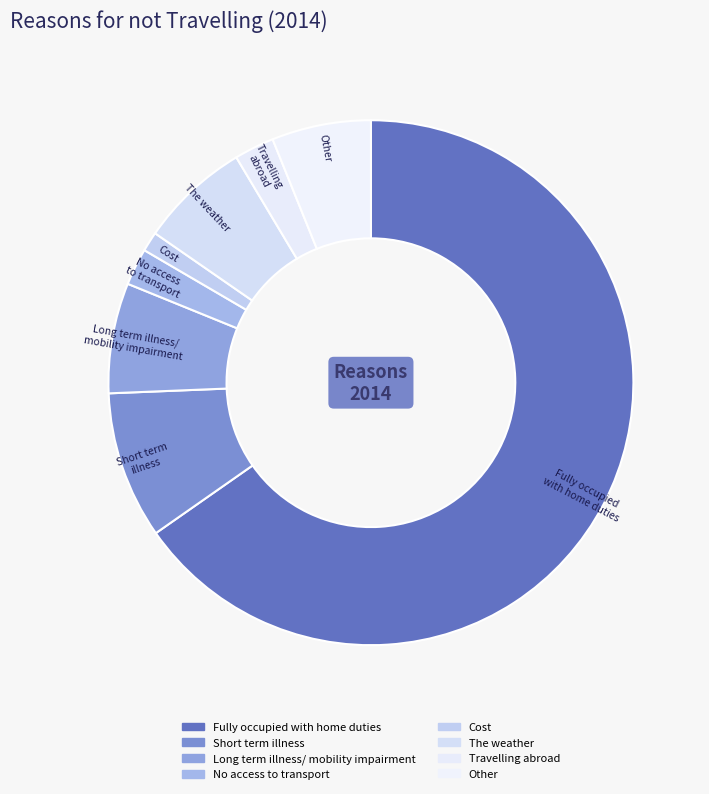

Is the sum of The weather and Other greater than half?

No